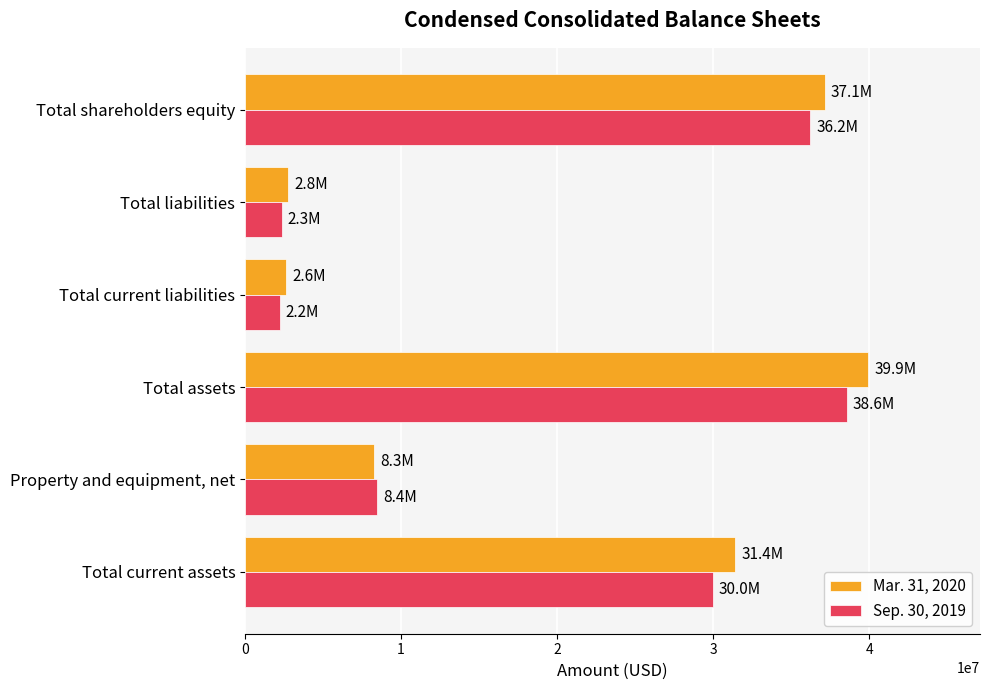

Where is Mar. 31, 2020 nearest to the value 21269108?

Total current assets